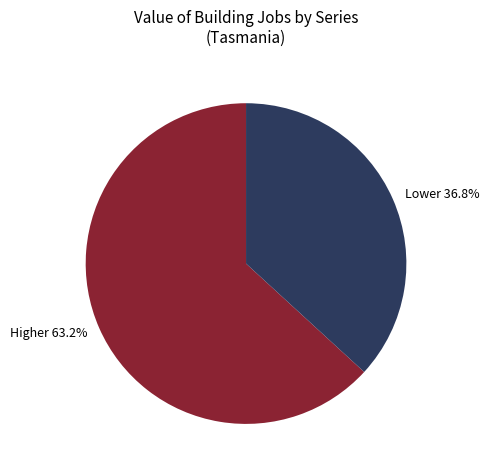

Is there a majority slice in this chart?

Yes